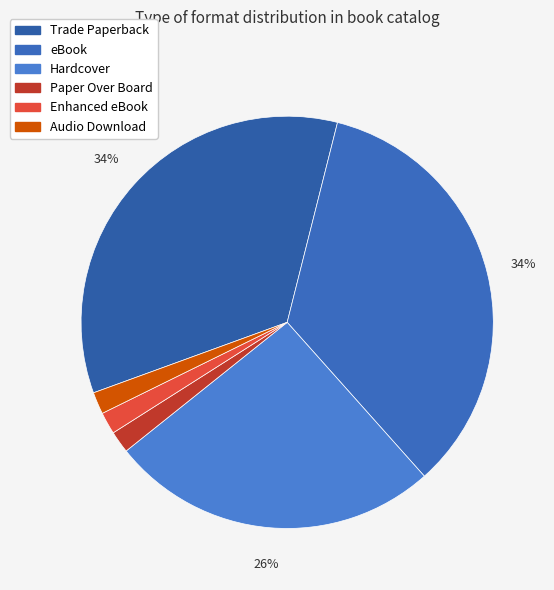

How many segments does this pie chart have?

6